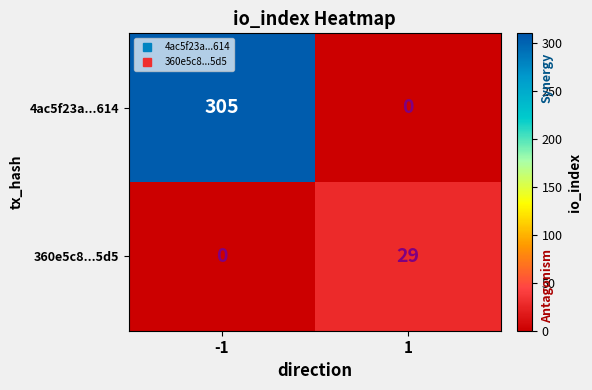

What is the highest value of the 4ac5f23a...614 series?

305